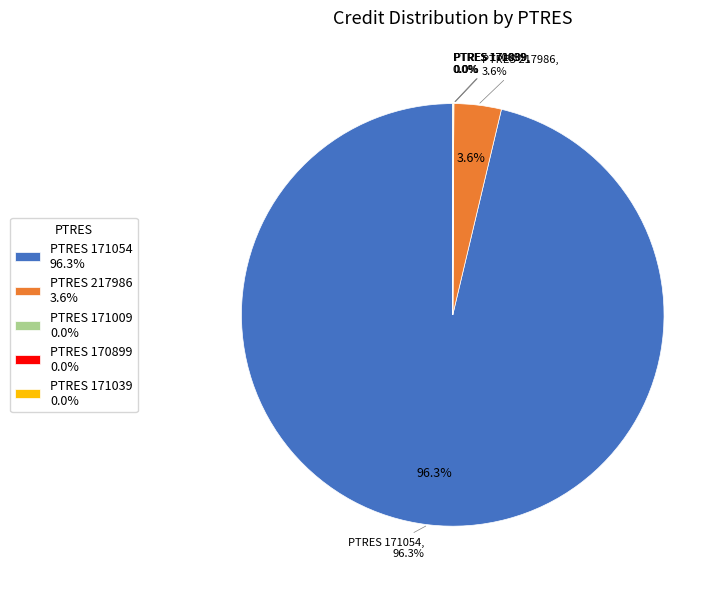

Is it true that 217986 is 18% of the pie?

False